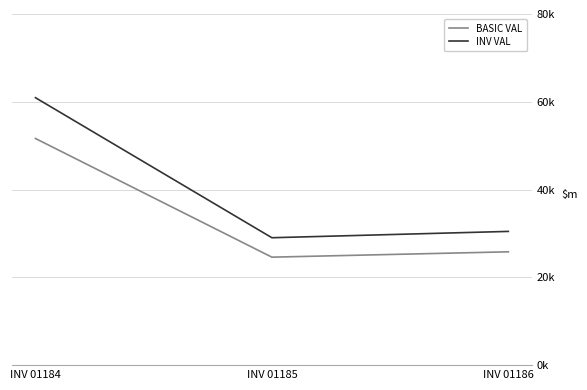

What is the sum of the INV VAL values at INV 01185 and INV 01186?

59495.6